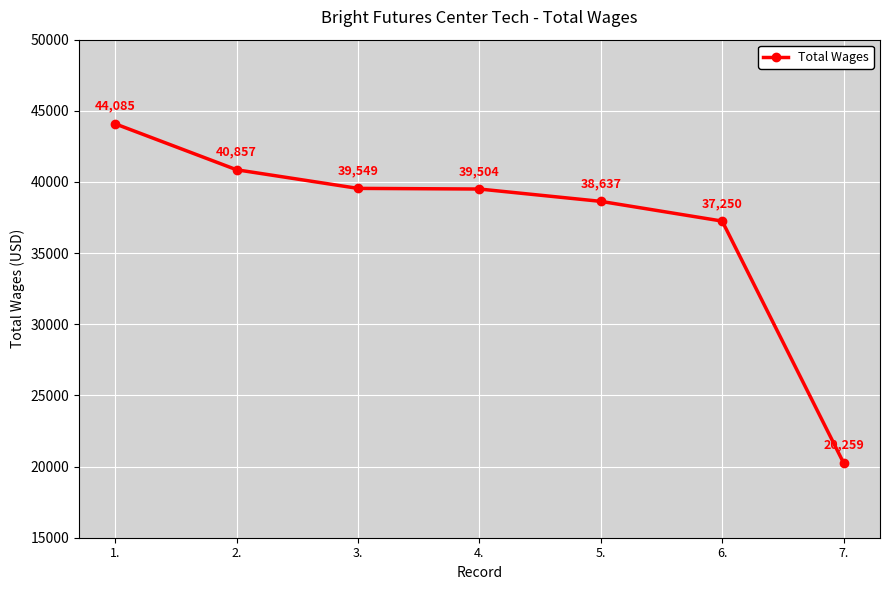

Reading left to right, extract all data points from this chart.

44085	40857	39549	39504	38637	37250	20259